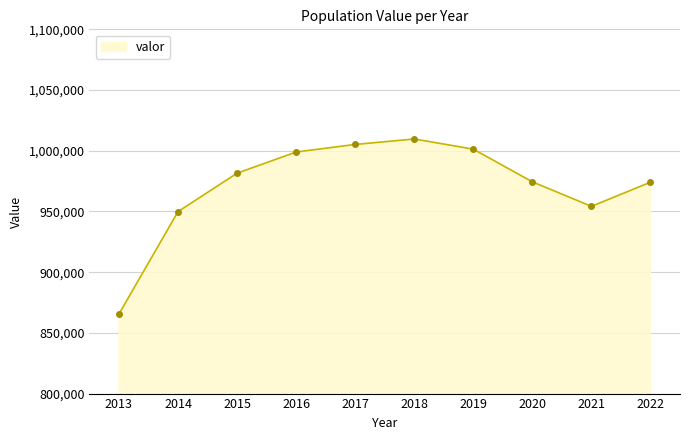

What is the change in value from 2016 to 2019?

+2379